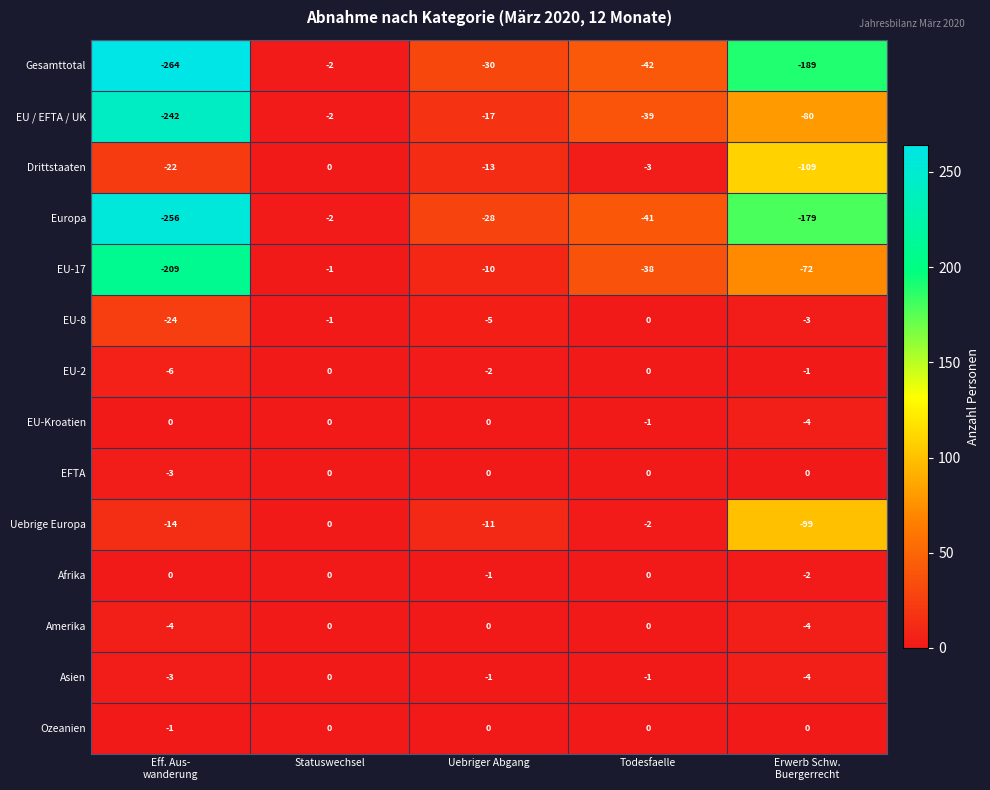

At which label does Drittstaaten first exceed -13?

Statuswechsel